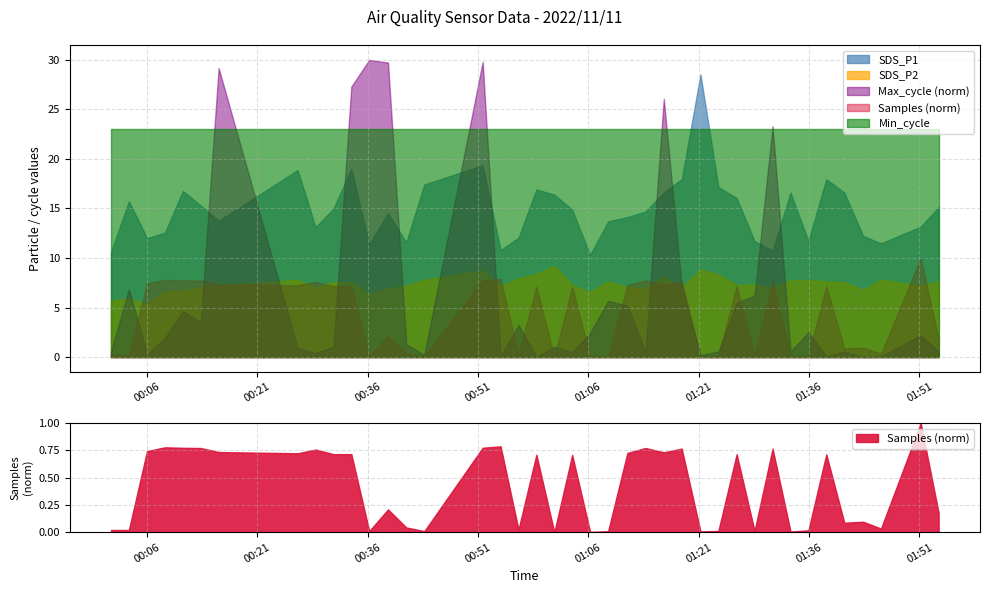

What is the highest value of the SDS_P1 series?

28.5